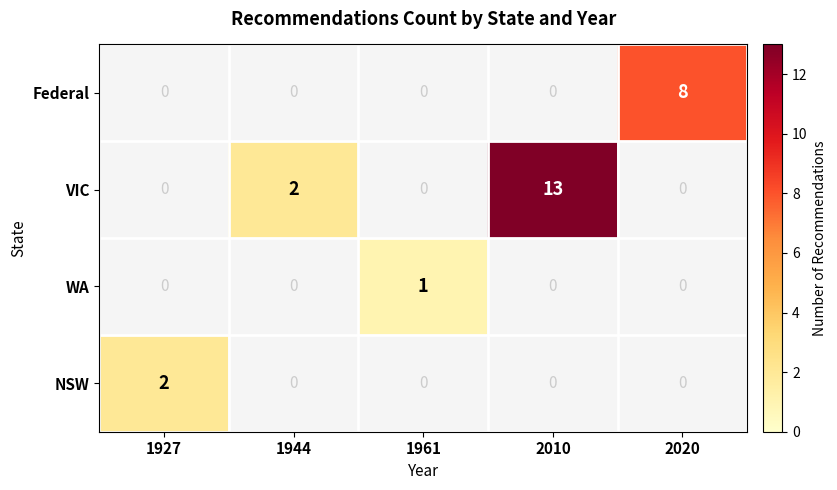

List the series in order of their peak value, lowest first.

WA, NSW, Federal, VIC